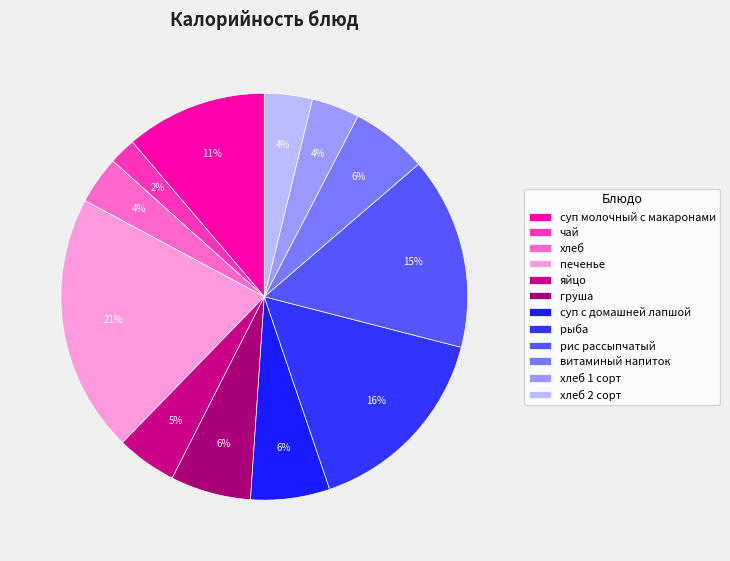

Does рис рассыпчатый account for over 50% of the chart?

No